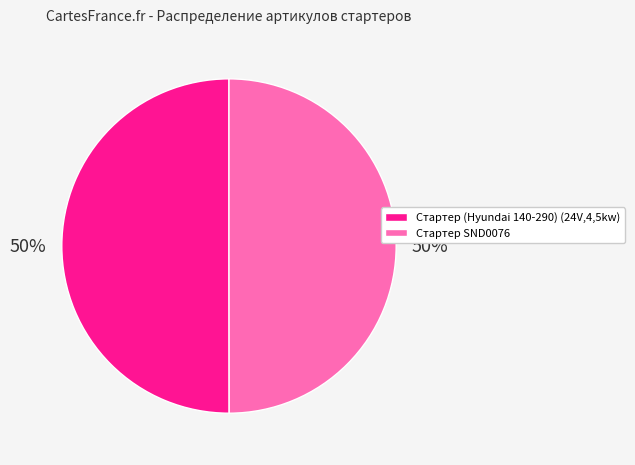

Combined, do Стартер SND0076 and Стартер (Hyundai 140-290) (24V,4,5kw) account for over 50%?

Yes